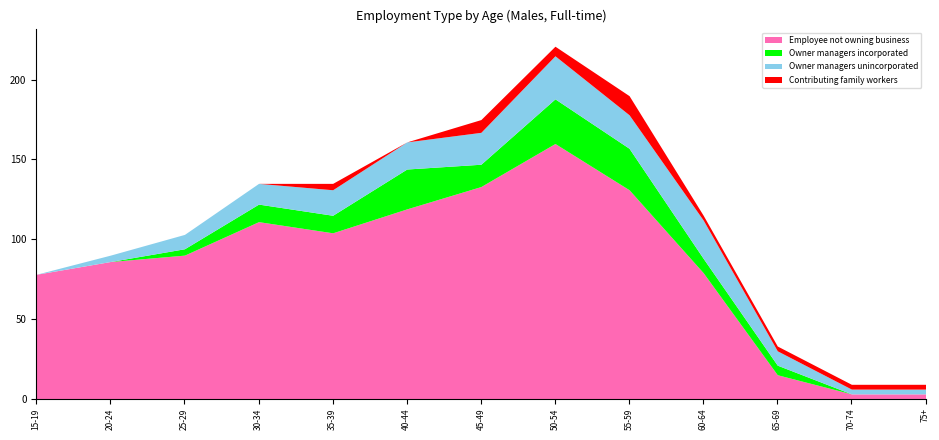

What is the sum of all Owner managers unincorporated values?

166